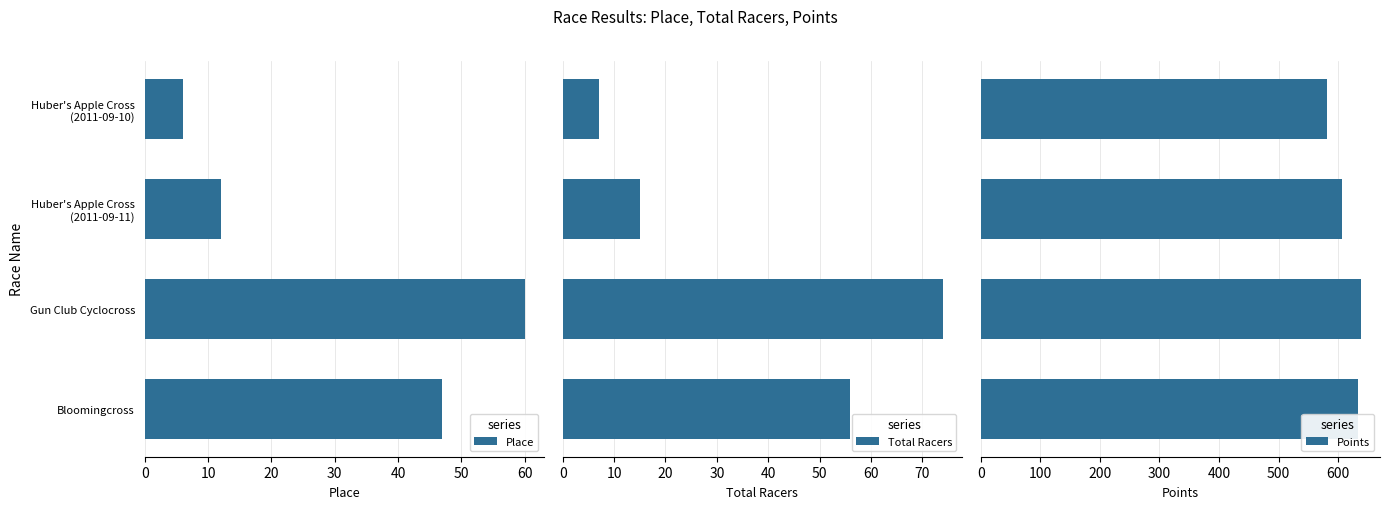

List the series in order of their peak value, highest first.

Points, Total Racers, Place